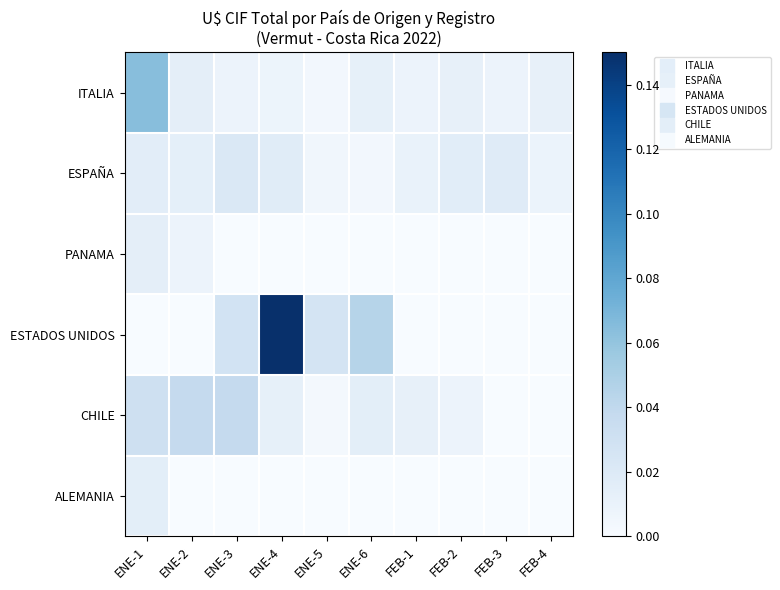

Which category has the lowest value across all series?

ENE-3